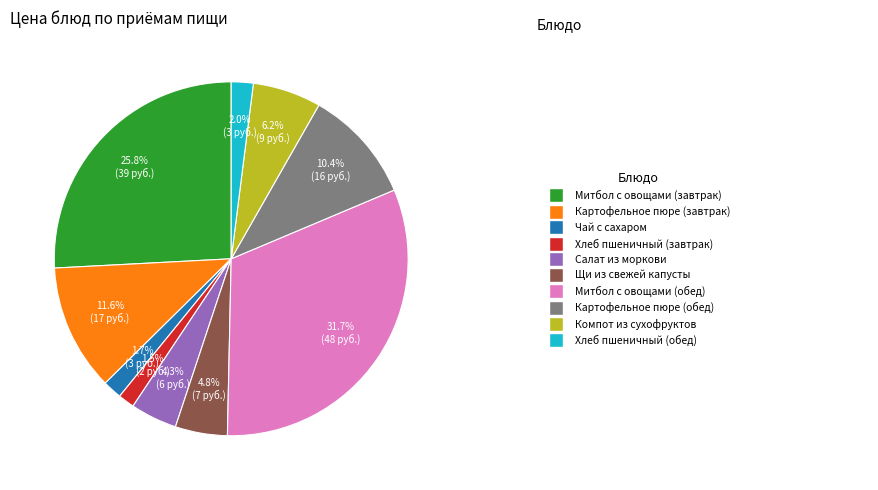

Is there a majority slice in this chart?

No